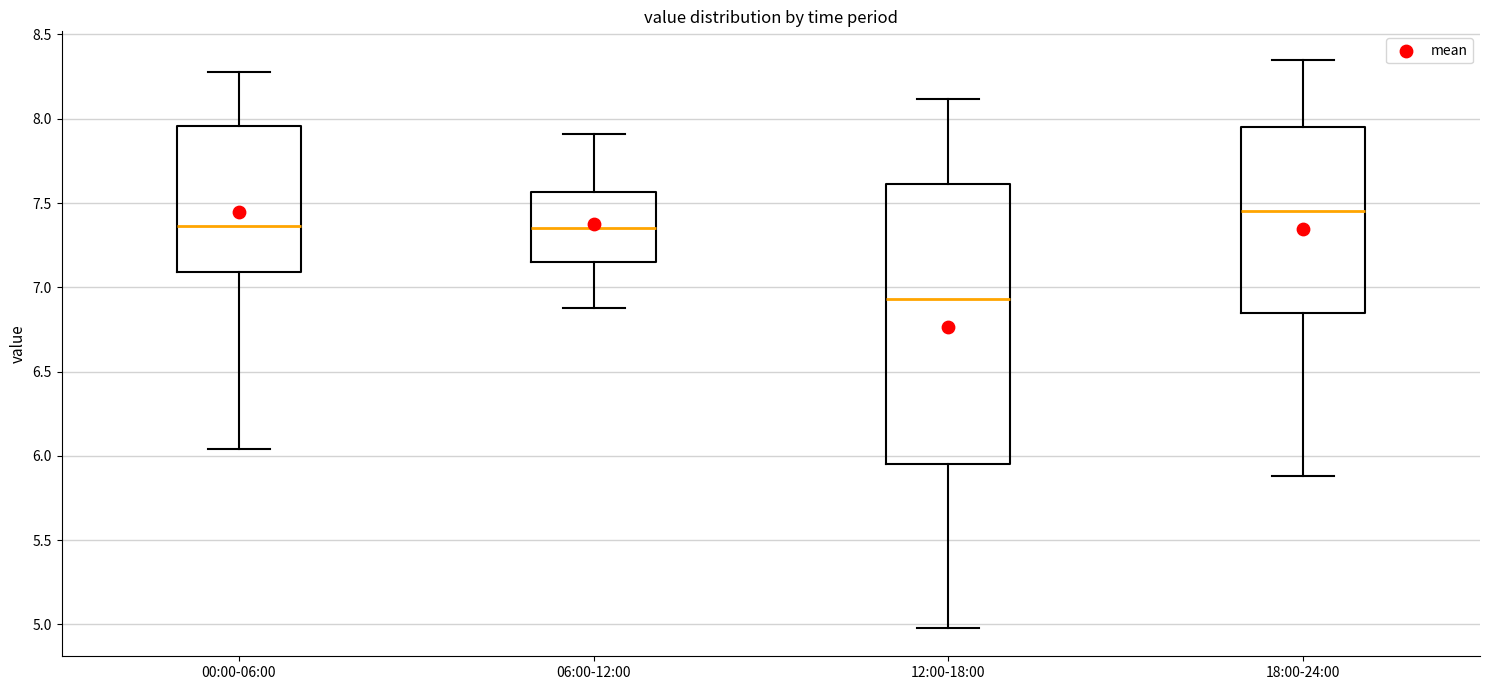

Reading left to right, transcribe this box plot: for each box, give where its median line is, the range the box spans, and where its two whiskers end, as read against the y-axis. The values are not printed on the chart, so give them approximately, as read against the axis.

00:00-06:00: median 7.35, box 7.10 to 7.95, whiskers 6.05 to 8.30
06:00-12:00: median 7.35, box 7.15 to 7.55, whiskers 6.90 to 7.90
12:00-18:00: median 6.95, box 5.95 to 7.60, whiskers 5.00 to 8.10
18:00-24:00: median 7.45, box 6.85 to 7.95, whiskers 5.90 to 8.35